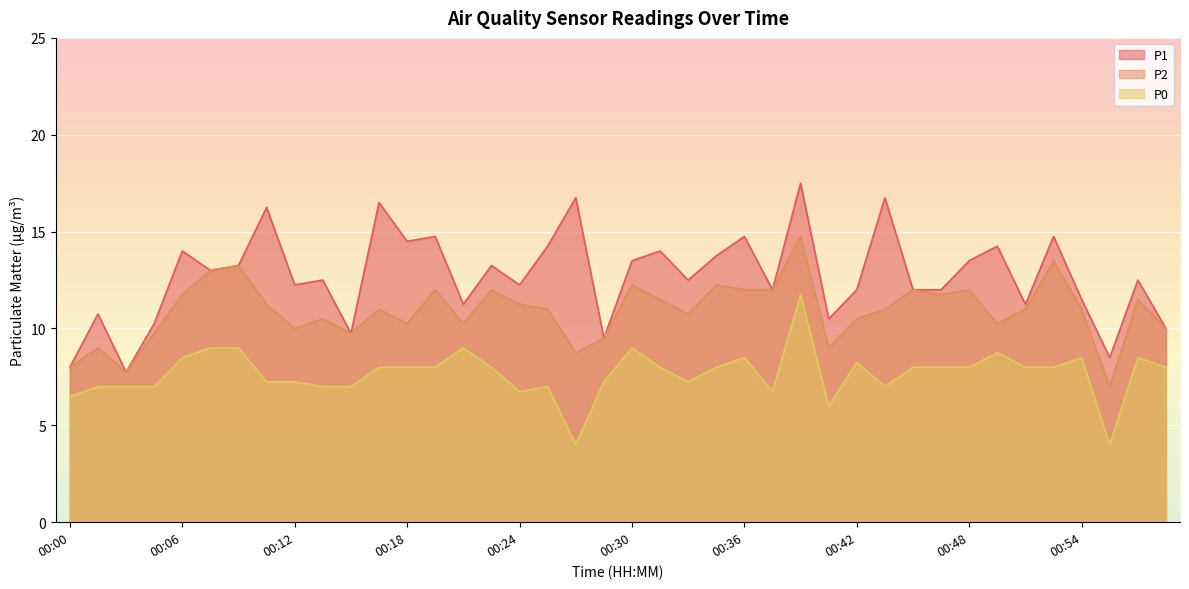

At which label is P2 closest to 10?

00:12